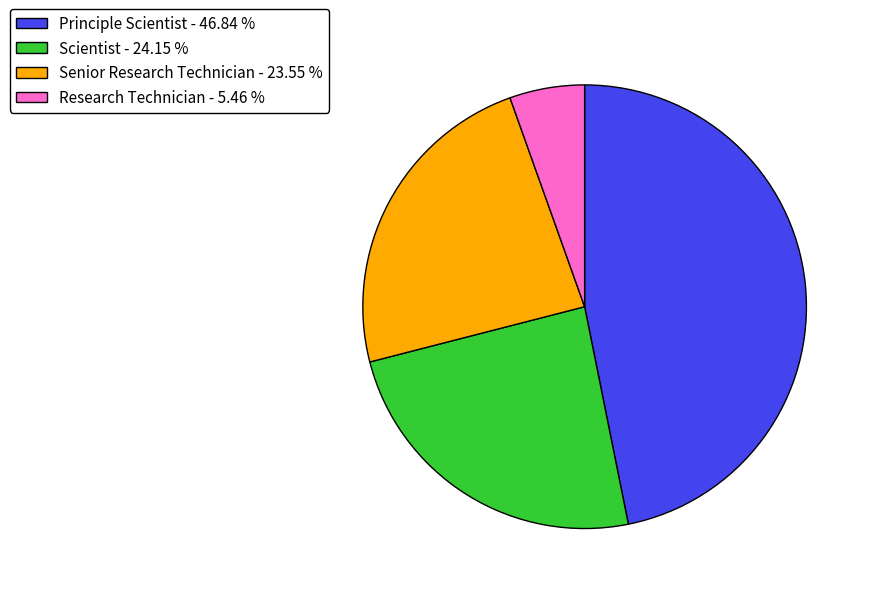

True or false: Senior Research Technician accounts for 24% of the total.

True